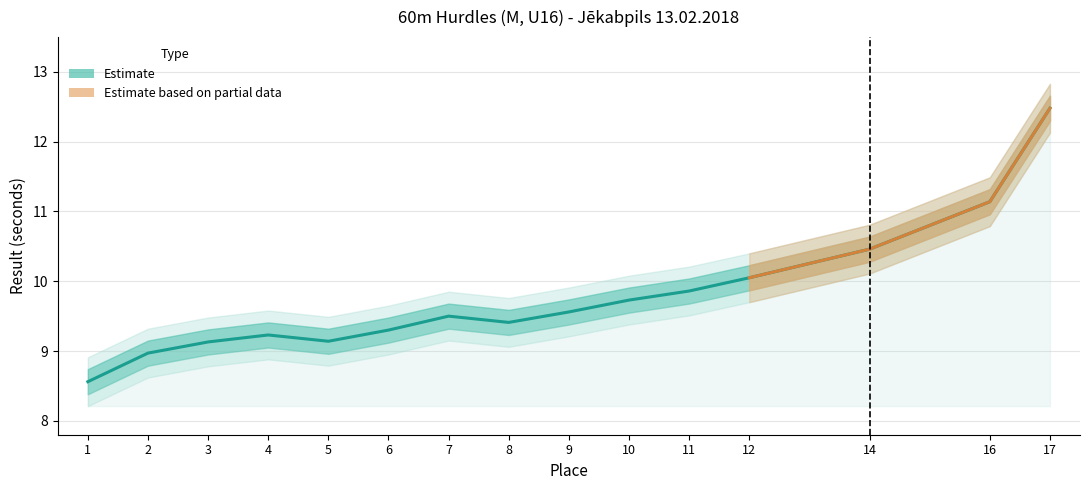

True or false: there are more than 1 points higher than both neighbors.

True